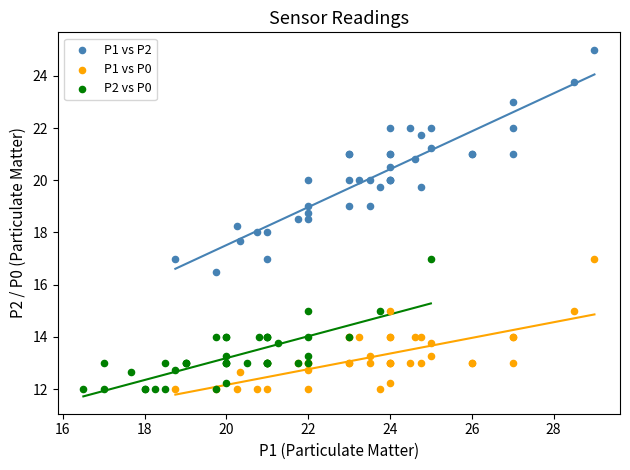

Which series reaches the maximum Y coordinate?

P1 vs P2